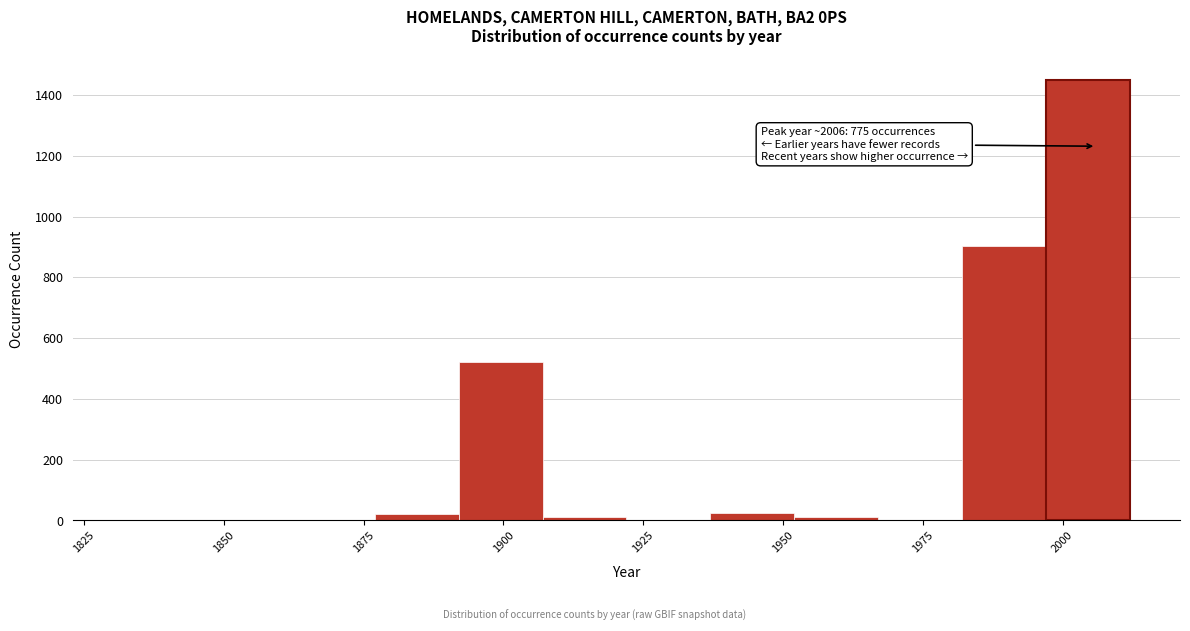

Read against the x-axis, roughly where is the centre of the tallest bar?

2005